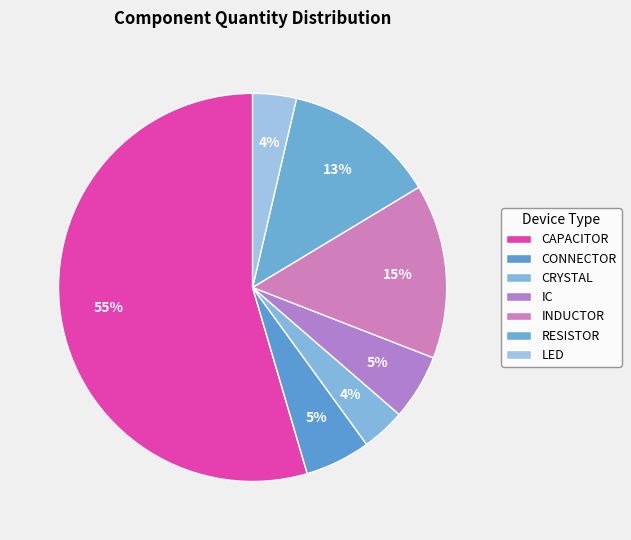

What is the smallest slice in the pie chart?

CRYSTAL